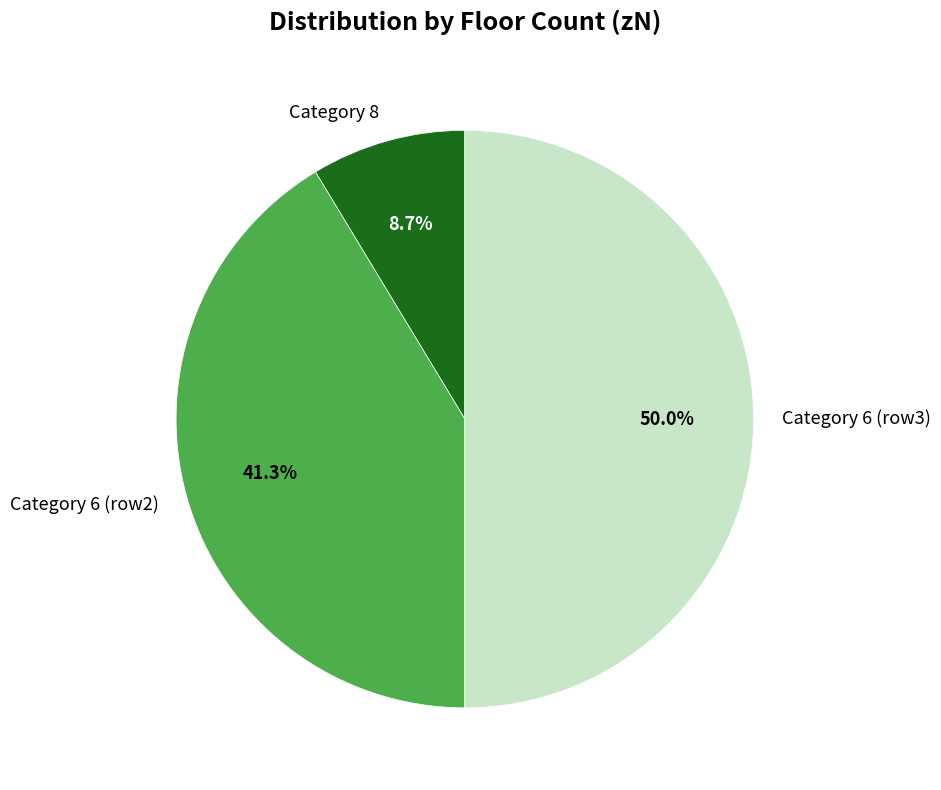

Count the number of slices in the pie.

3